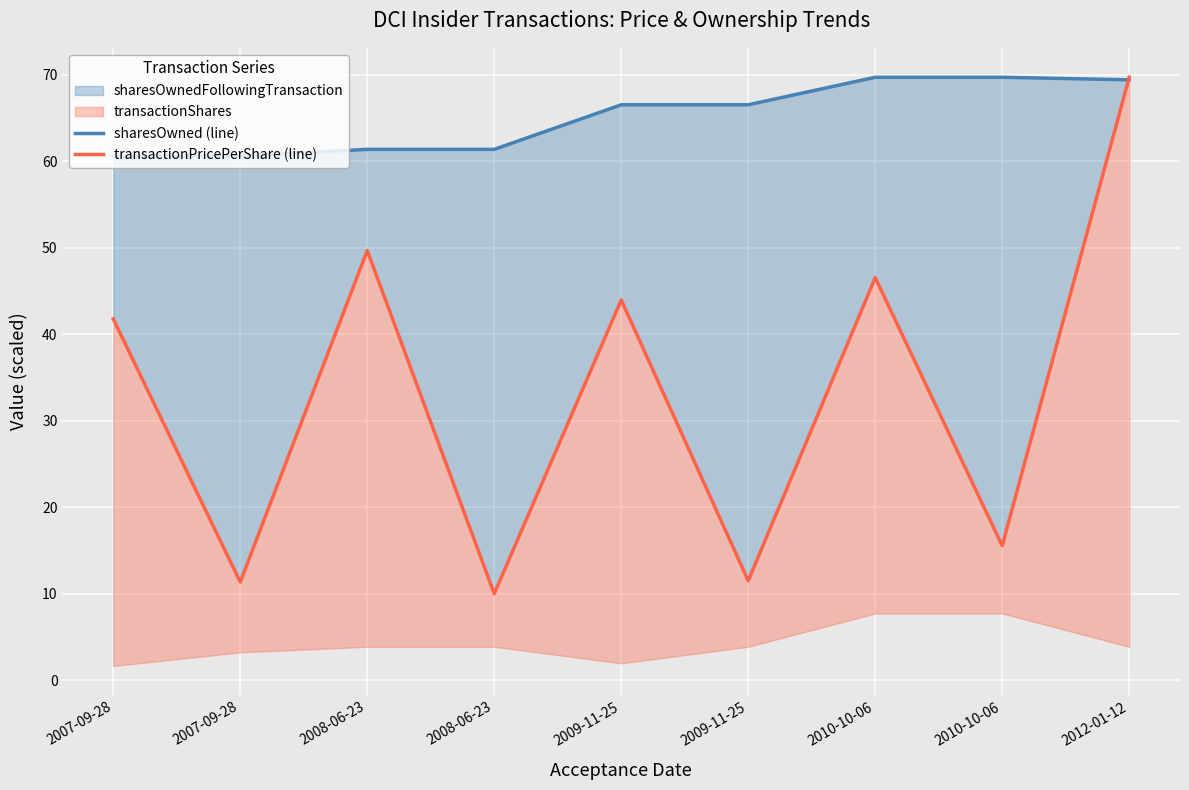

Which series has the largest range (max minus min)?

transactionPricePerShare (line)